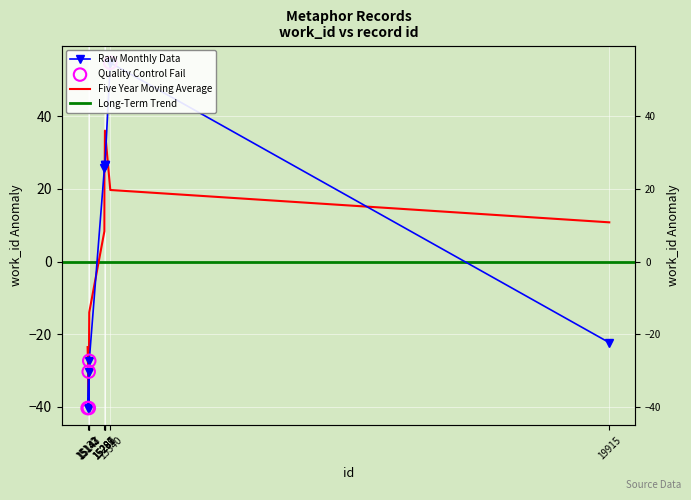

What is the change in value from 15147 to 15287?

+54.0